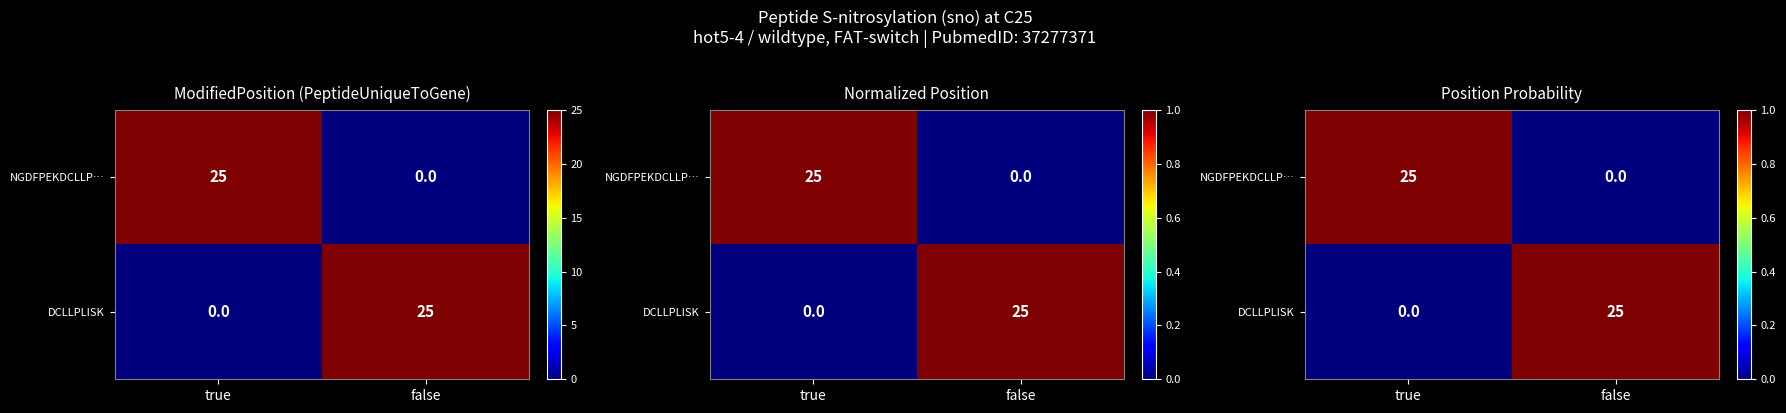

Which label corresponds to the largest value in the chart?

true